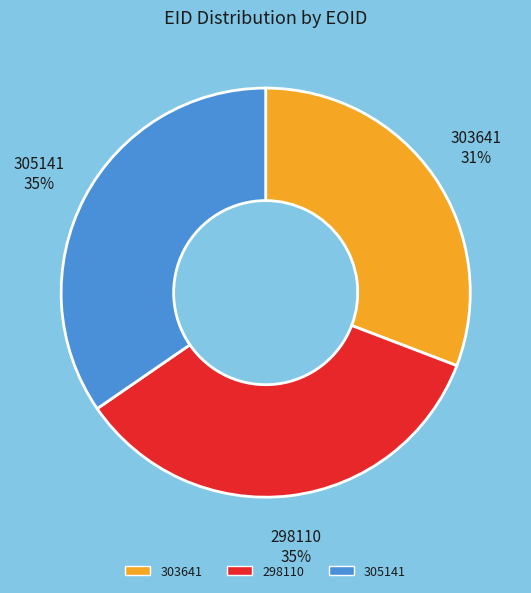

Which category has the smallest portion of the pie?

303641